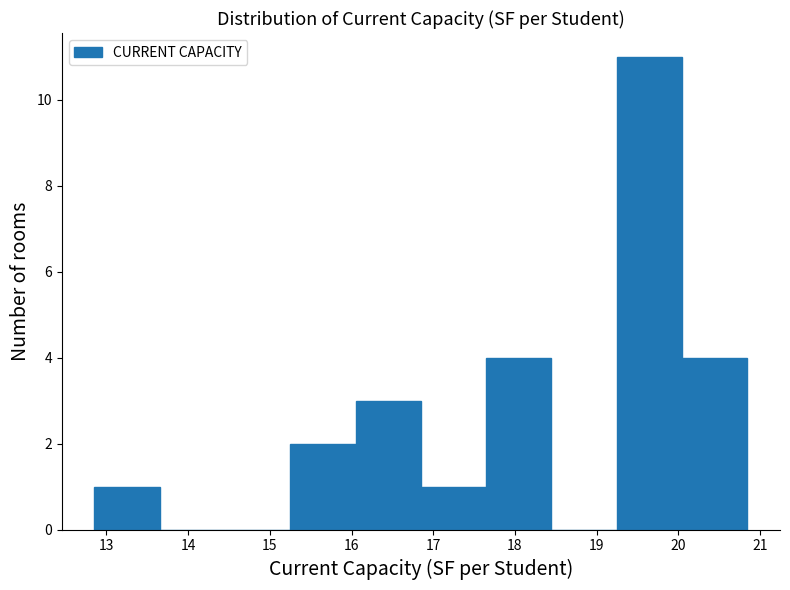

Reading left to right, list every bar in this chart as the range it spans on the x-axis followed by its height. Neither the bar edges nor the heights are printed on the chart, so give them approximately, as read against the axes.

12.9 to 13.7: 1
13.7 to 14.5: 0
14.5 to 15.2: 0
15.2 to 16.0: 2
16.0 to 16.8: 3
16.8 to 17.6: 1
17.6 to 18.4: 4
18.4 to 19.2: 0
19.2 to 20.0: 11
20.0 to 20.8: 4